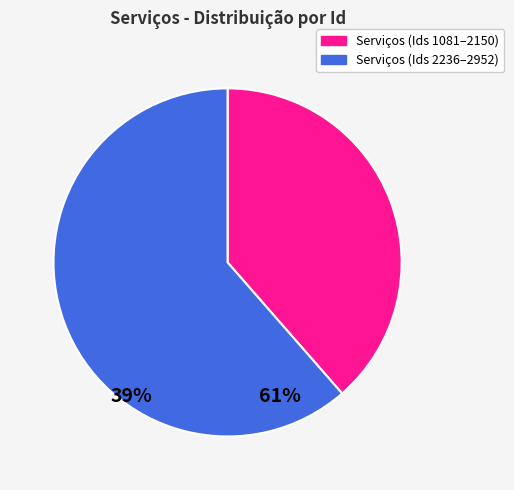

Is there any slice that represents more than half of the pie?

Yes